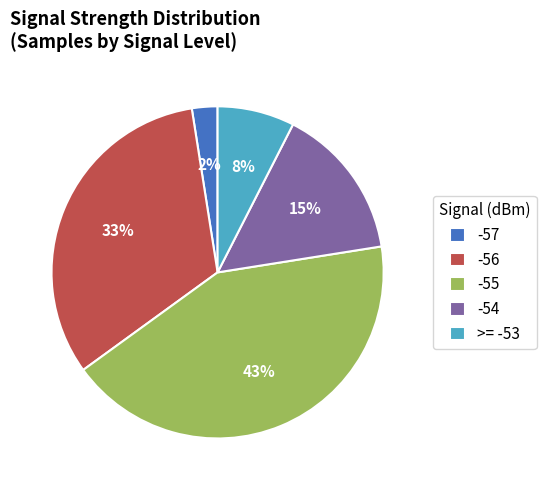

The -55 slice represents 1% of the pie. True or false?

False